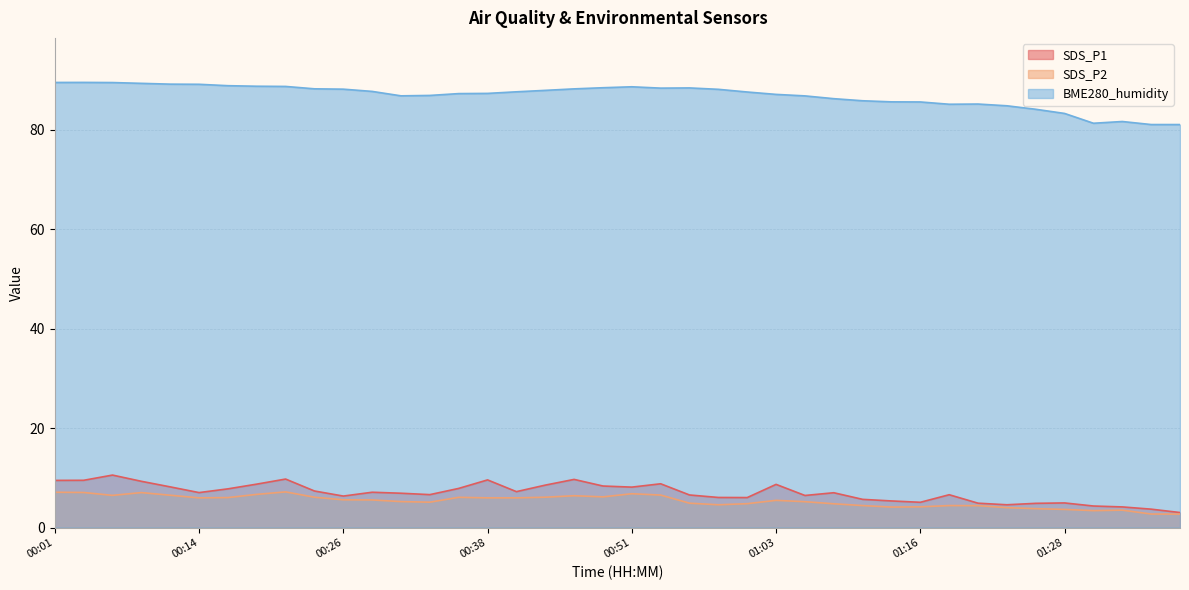

What is the spread (max minus min) of values at 01:06?

81.6